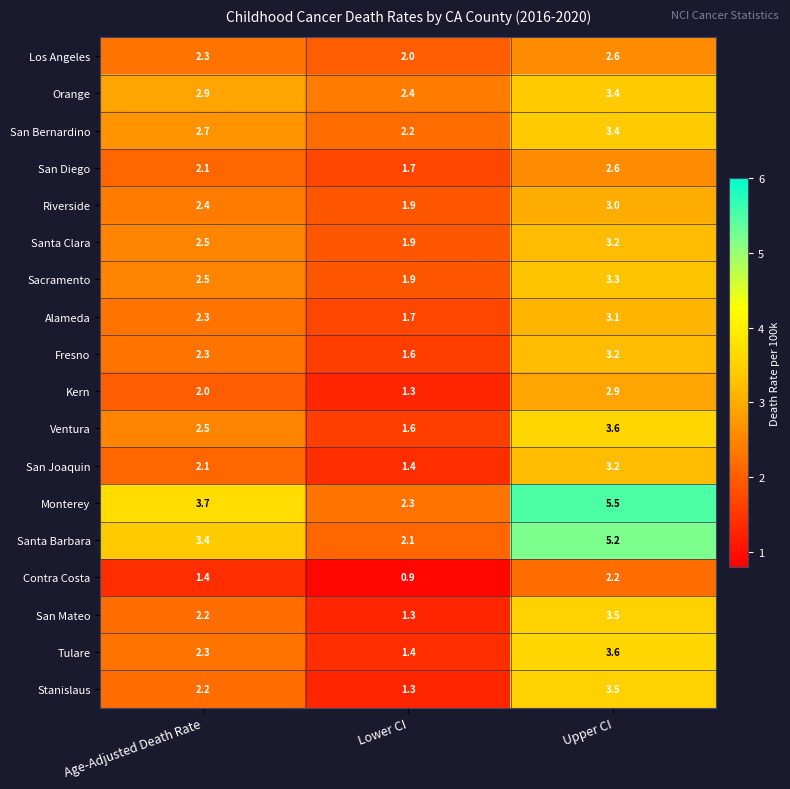

What is the sum of the Stanislaus values at Upper CI and Lower CI?

4.8